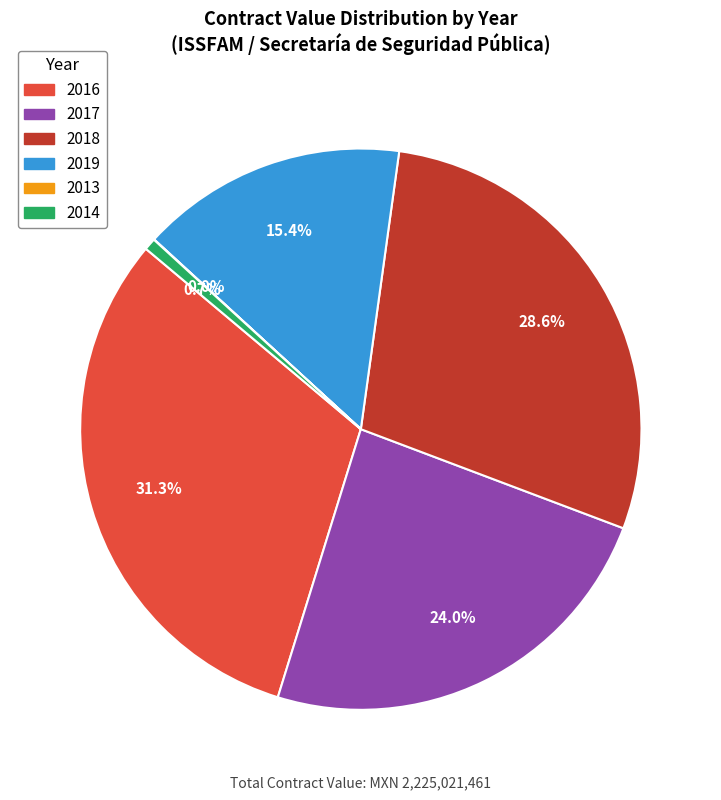

Is there a majority slice in this chart?

No